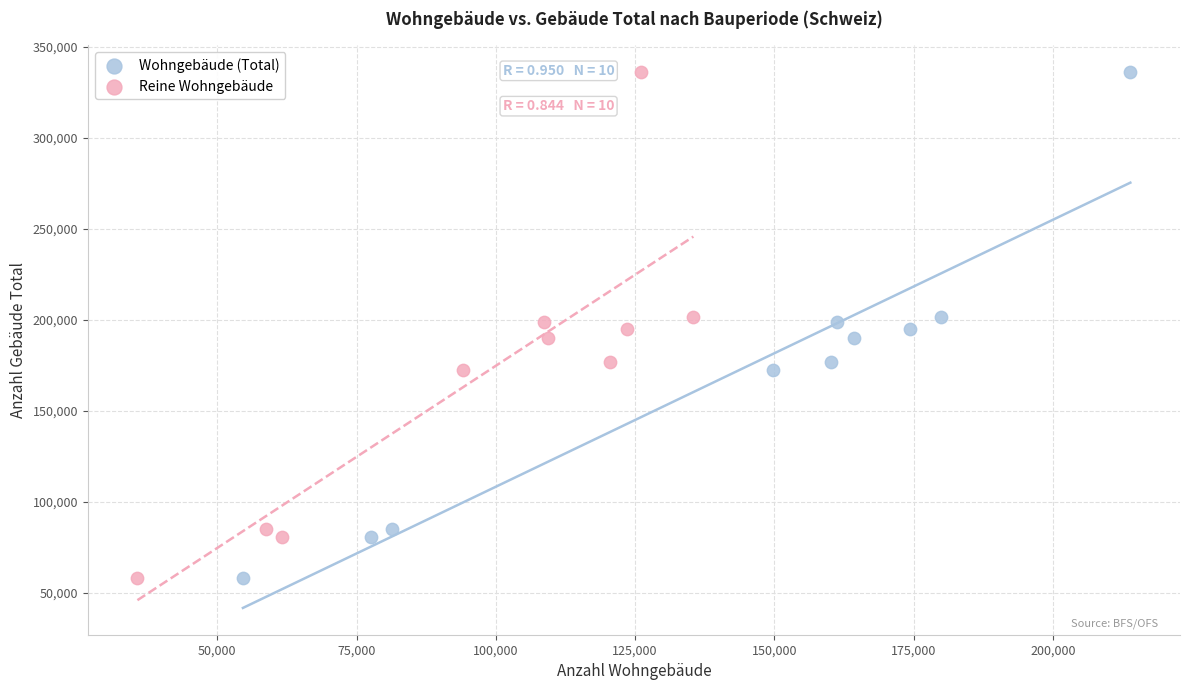

What are all the series names shown in the legend?

Wohngebäude (Total), Reine Wohngebäude